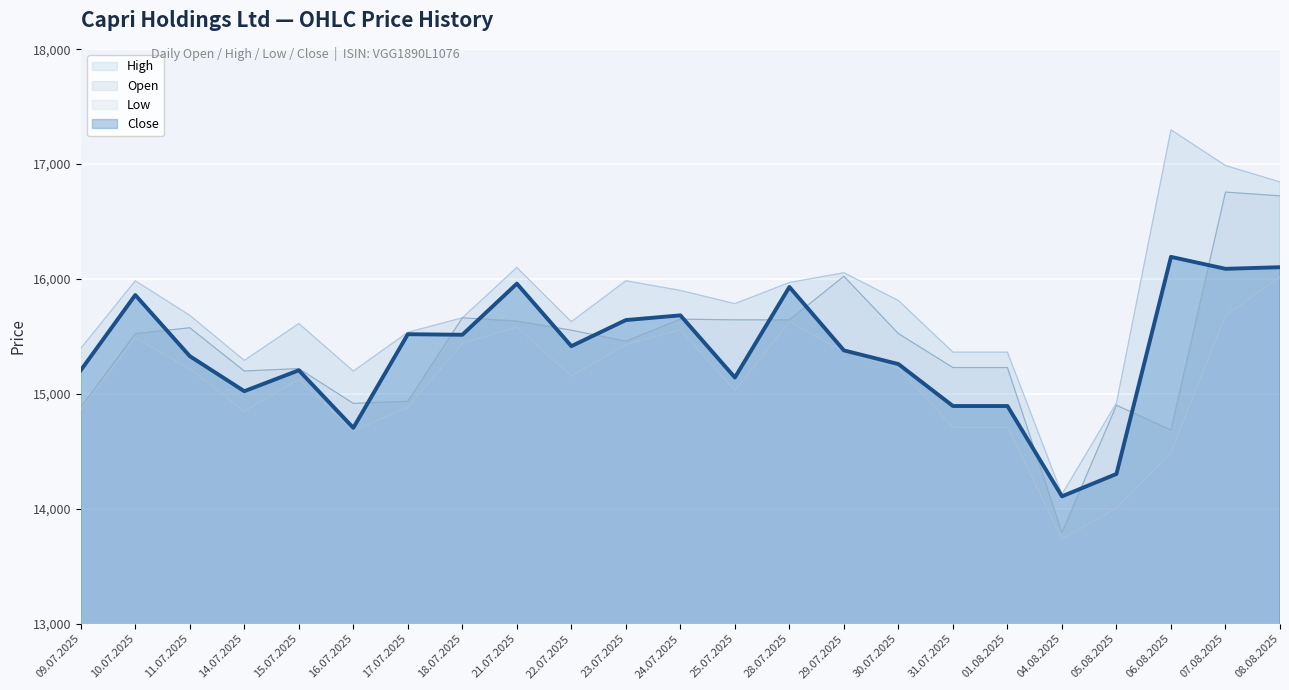

How many data points in Low are above 15155?

11